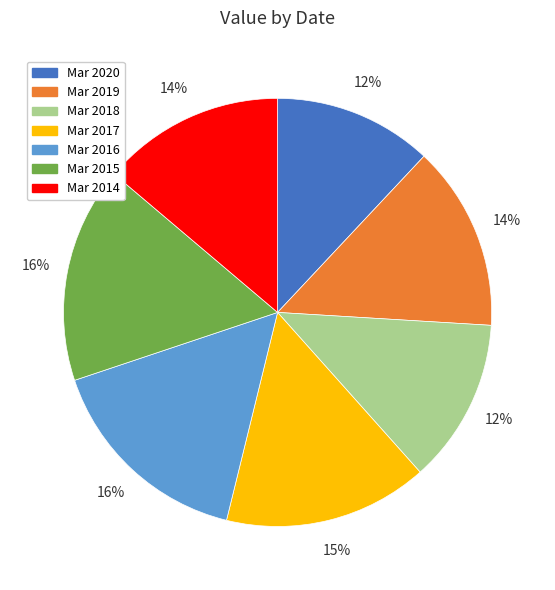

How many segments does this pie chart have?

7